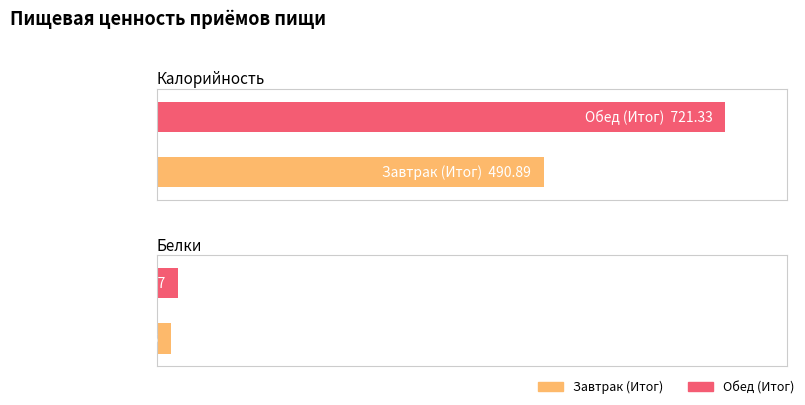

How many series are shown in this chart?

2